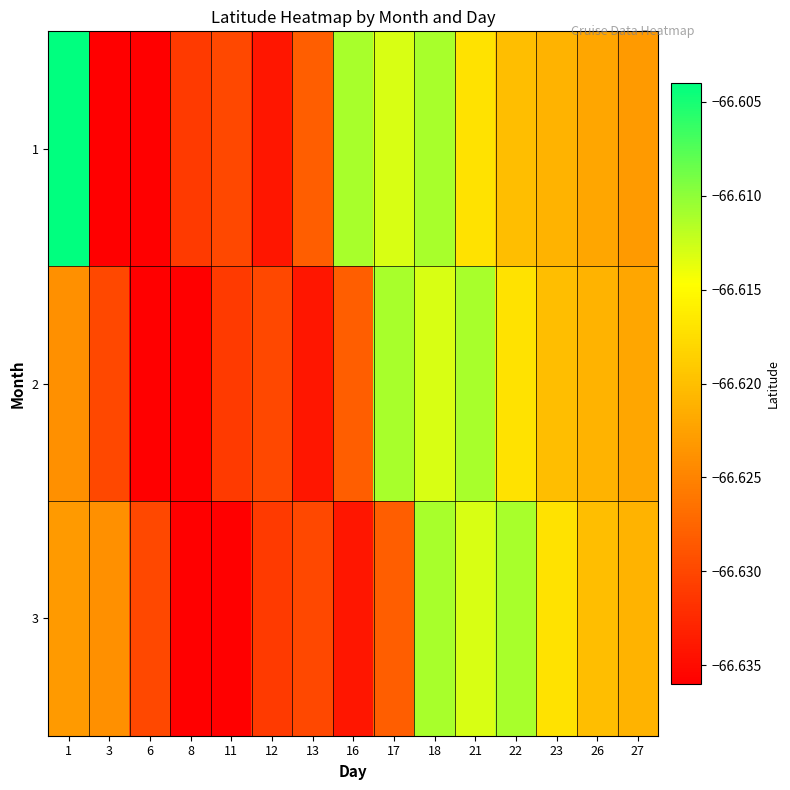

How many series are shown in this chart?

3